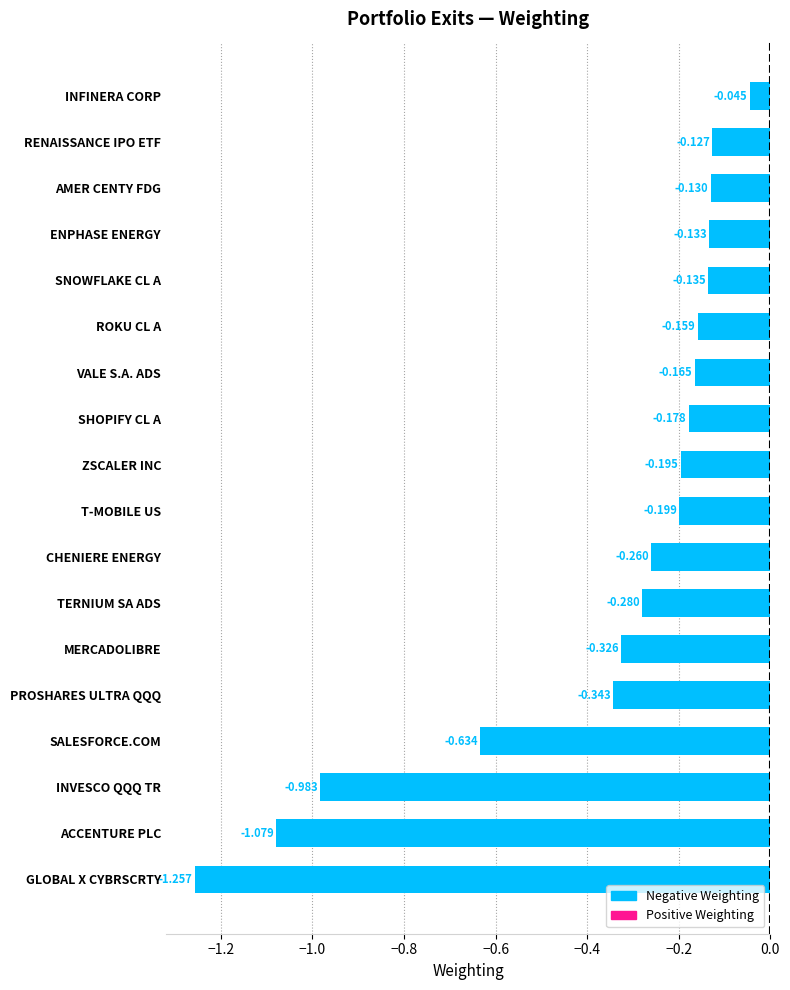

Where is the data nearest to the value 0?

INFINERA CORP